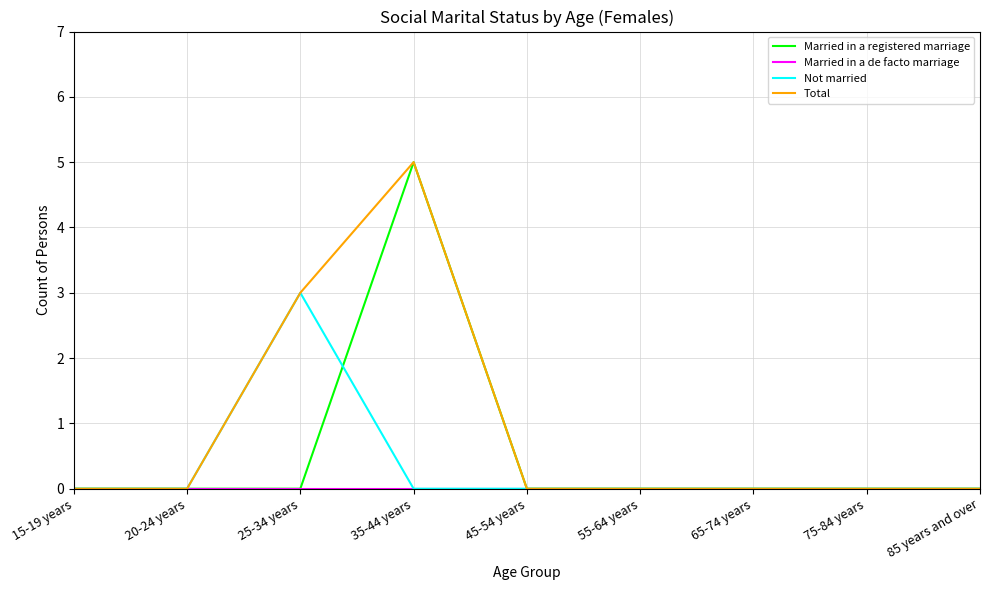

Which category has the highest value in the Not married series?

25-34 years